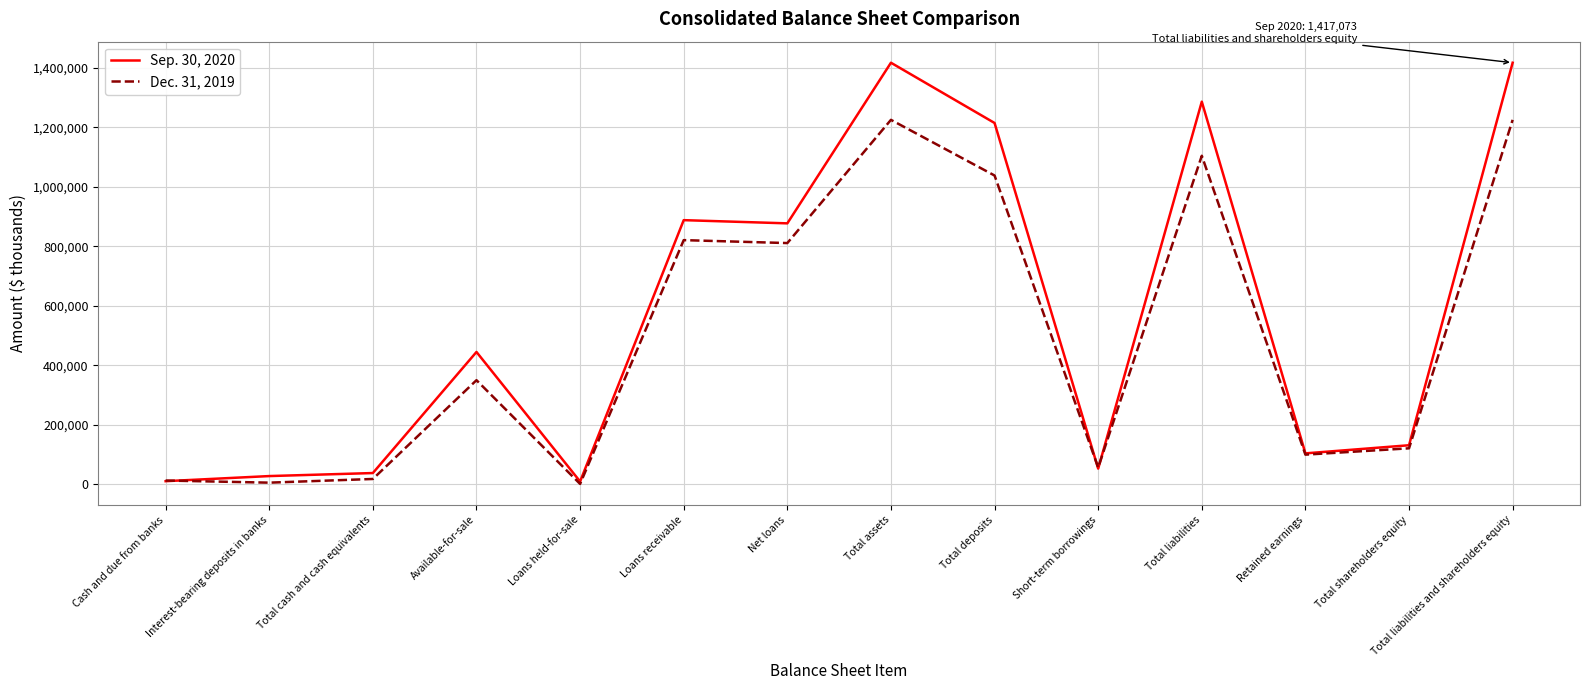

Where do Dec. 31, 2019 and Sep. 30, 2020 first cross each other?

Cash and due from banks and Interest-bearing deposits in banks